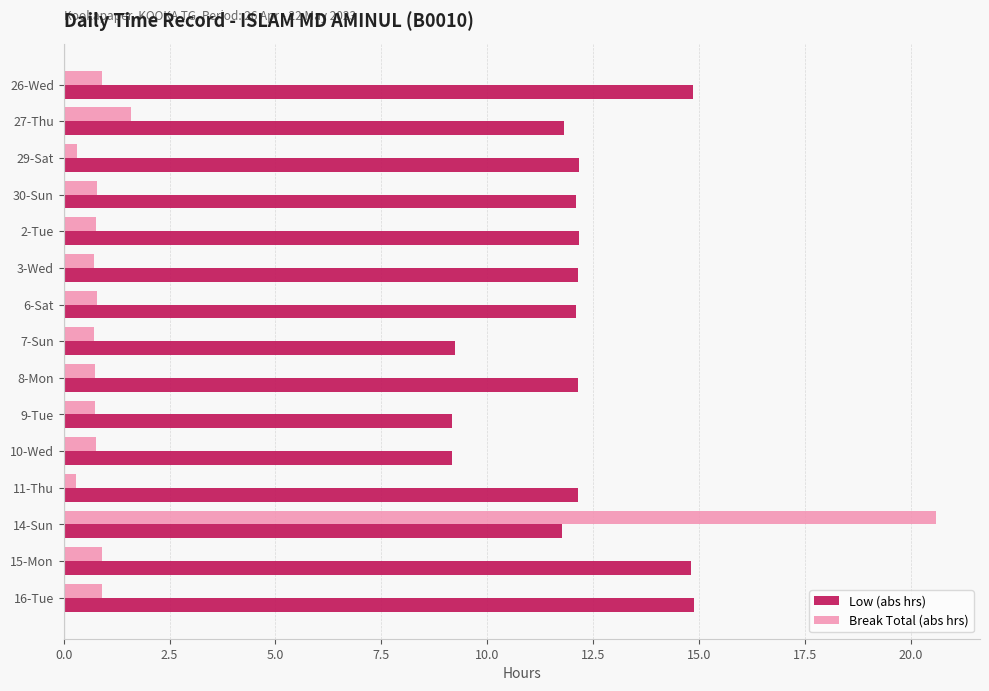

List the series in order of their overall mean, lowest first.

Break Total (abs hrs), Low (abs hrs)